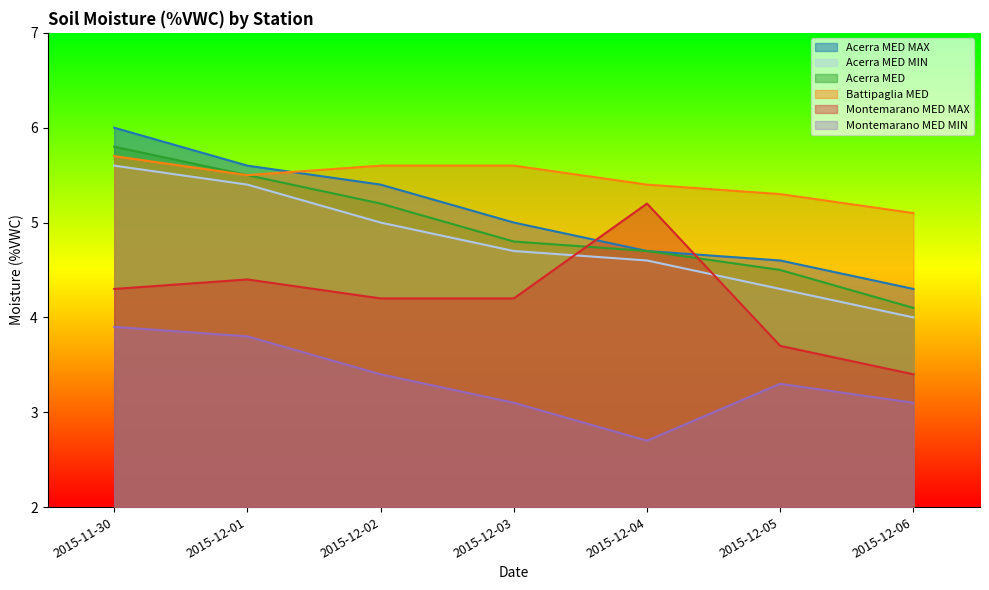

What is the average value of the Acerra MED series?

4.9